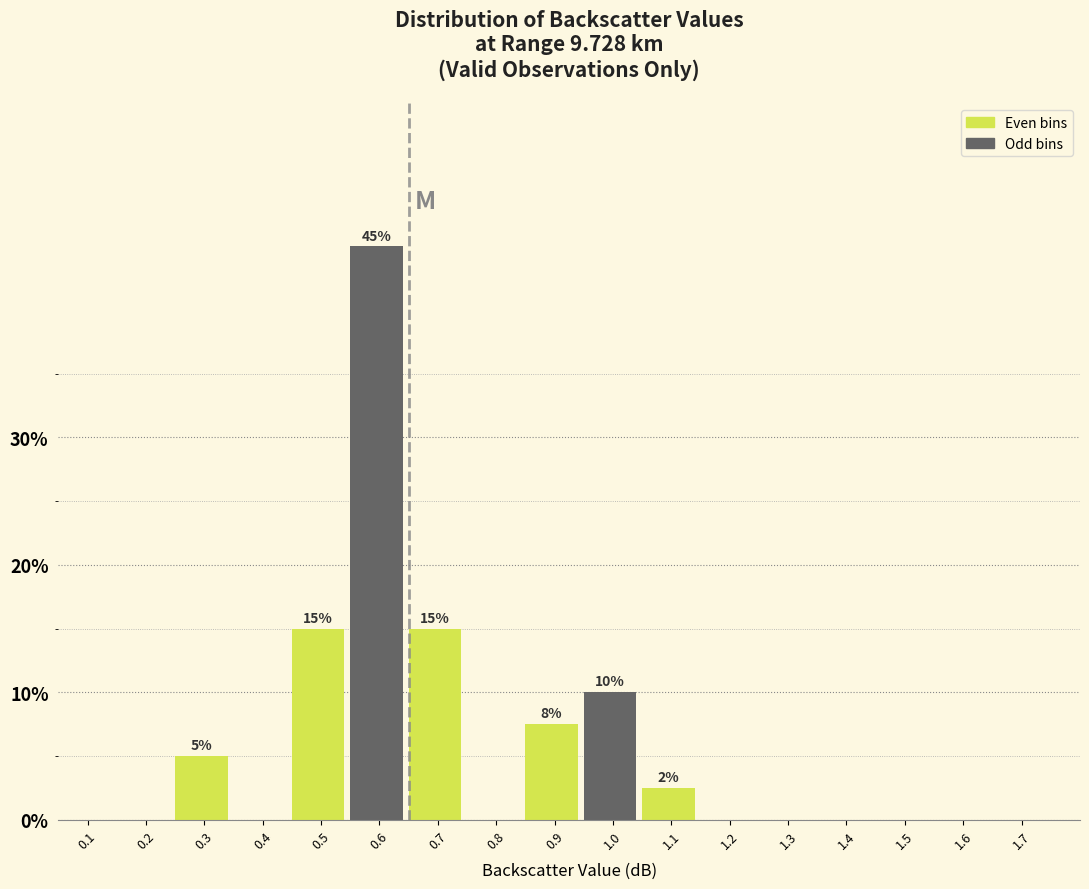

Reading right to left, extract all data points from this chart.

1.7=0.0	1.6=0.0	1.5=0.0	1.4=0.0	1.3=0.0	1.2=0.0	1.1=2.5	1.0=10.0	0.9=7.5	0.8=0.0	0.7=15.0	0.6=45.0	0.5=15.0	0.4=0.0	0.3=5.0	0.2=0.0	0.1=0.0